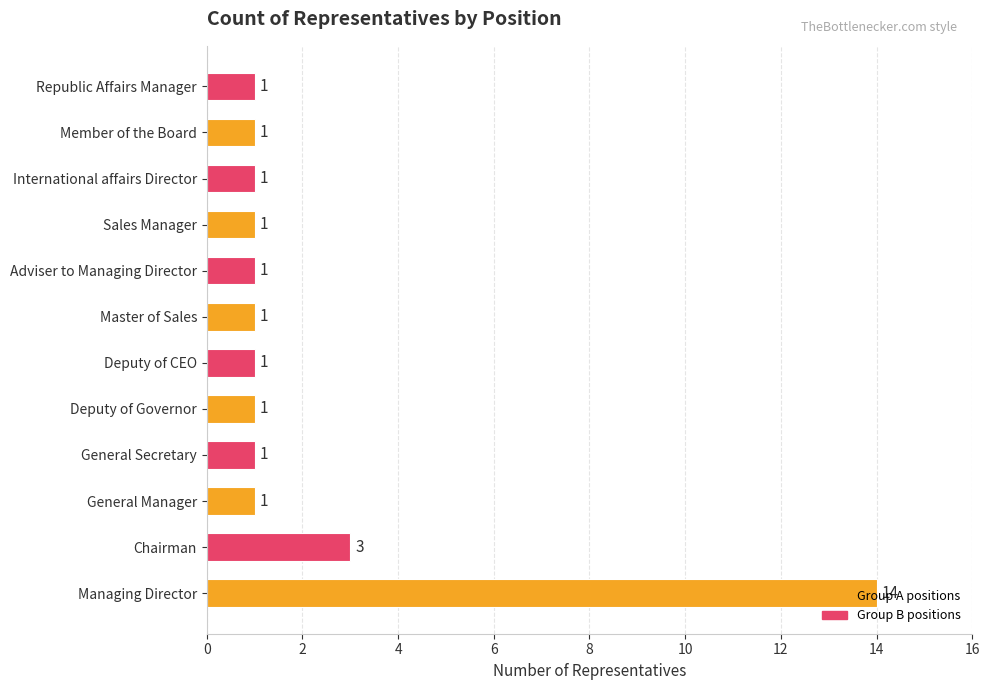

What is the greatest value displayed?

14